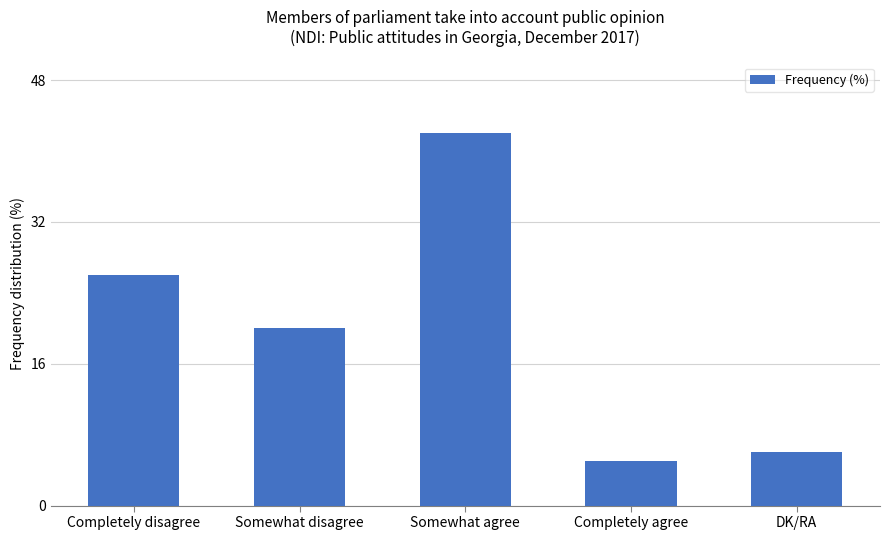

What is the ratio of the value at Somewhat disagree to the value at Somewhat agree?

0.5